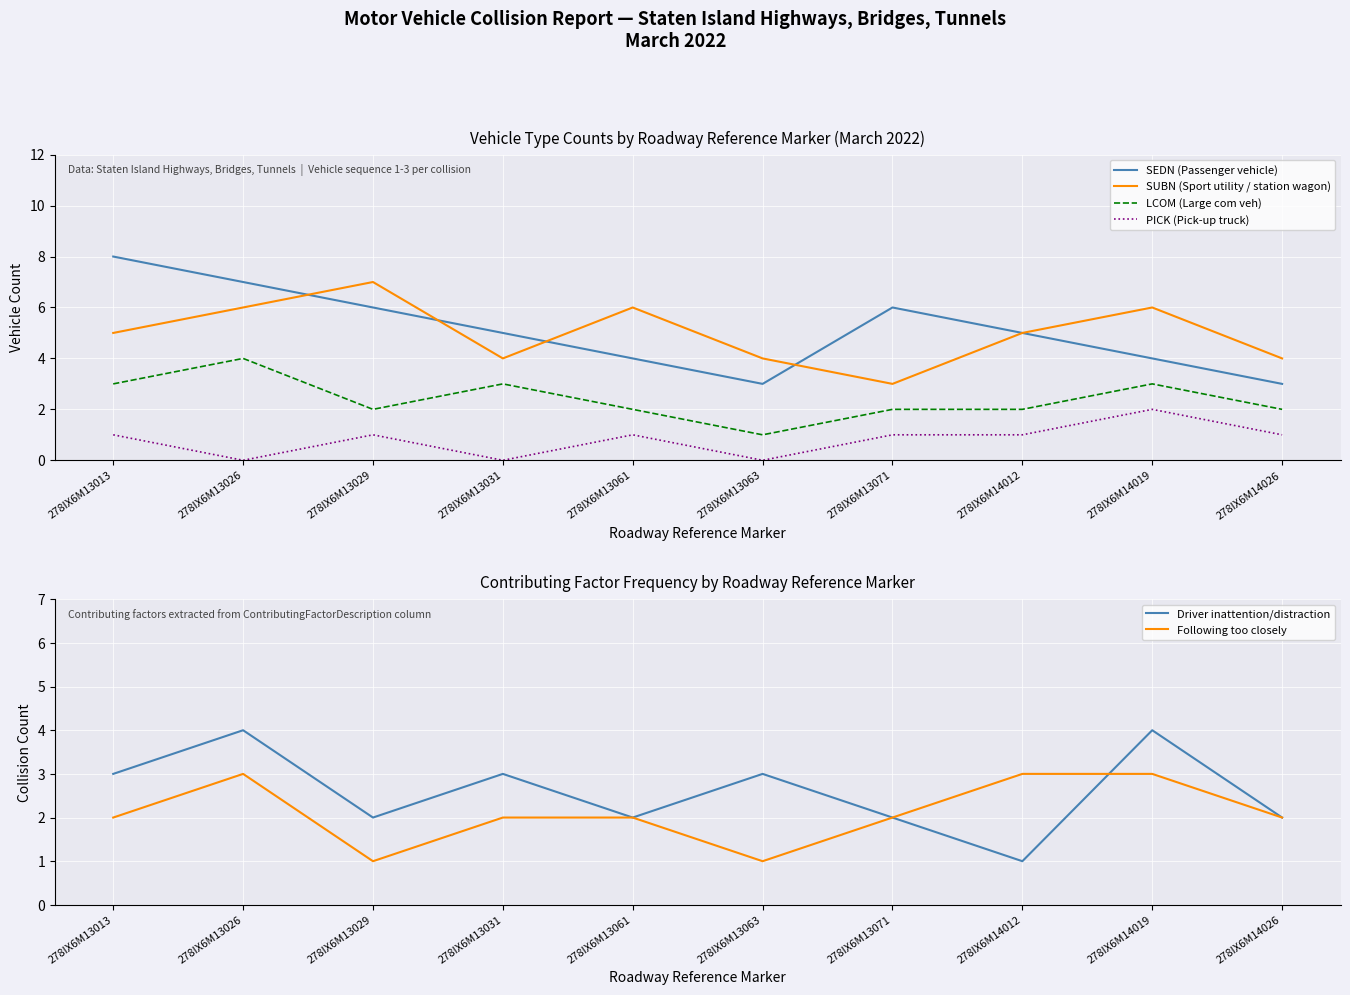

Reading left to right, extract all data points from this chart.

SEDN (Passenger vehicle): 8	7	6	5	4	3	6	5	4	3
SUBN (Sport utility / station wagon): 5	6	7	4	6	4	3	5	6	4
LCOM (Large com veh): 3	4	2	3	2	1	2	2	3	2
PICK (Pick-up truck): 1	0	1	0	1	0	1	1	2	1
Driver inattention/distraction: 3	4	2	3	2	3	2	1	4	2
Following too closely: 2	3	1	2	2	1	2	3	3	2